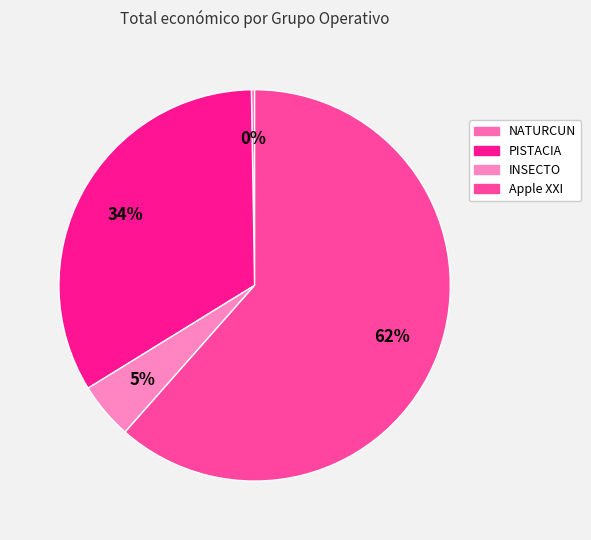

To the nearest percent, what is the average slice percentage?

25%